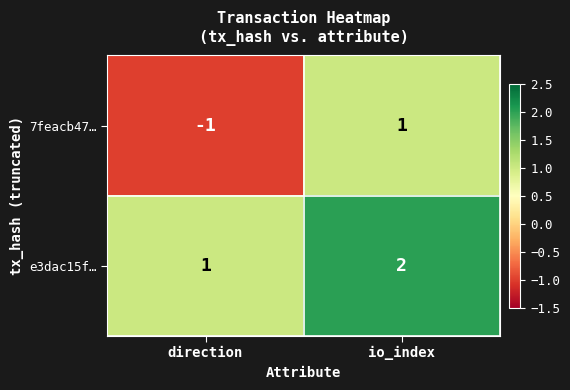

What is the smallest value displayed?

-1